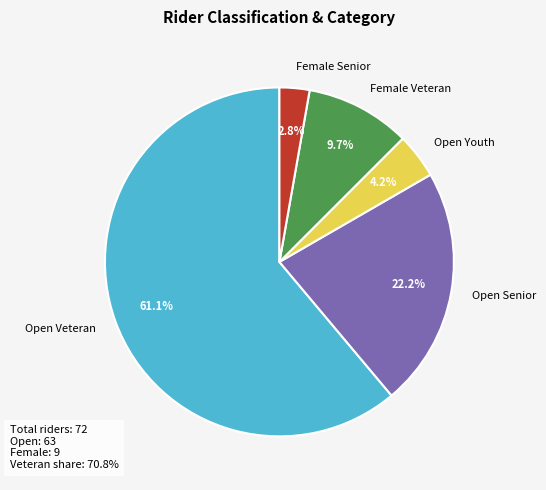

Approximately how many times larger is the value at Open Senior compared to Open Veteran?

0.4